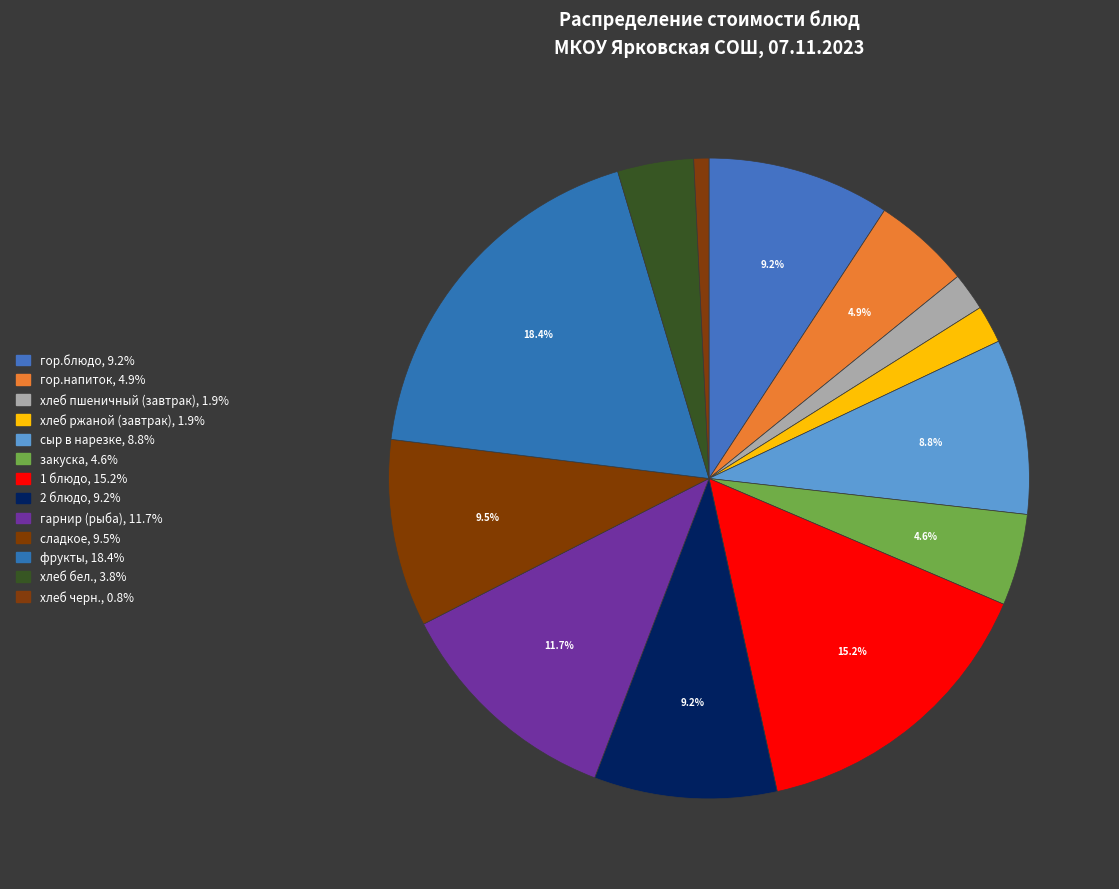

Count the number of slices in the pie.

13